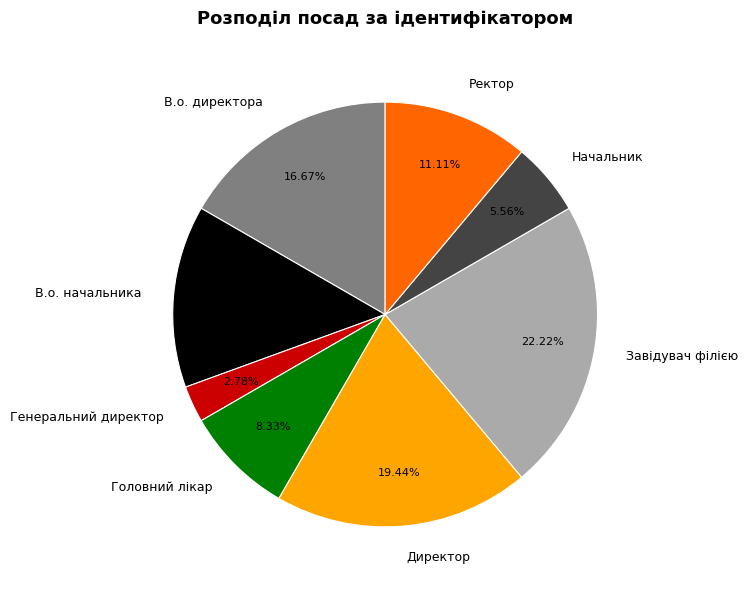

Approximately how many times larger is the value at Директор compared to Головний лікар?

2.3